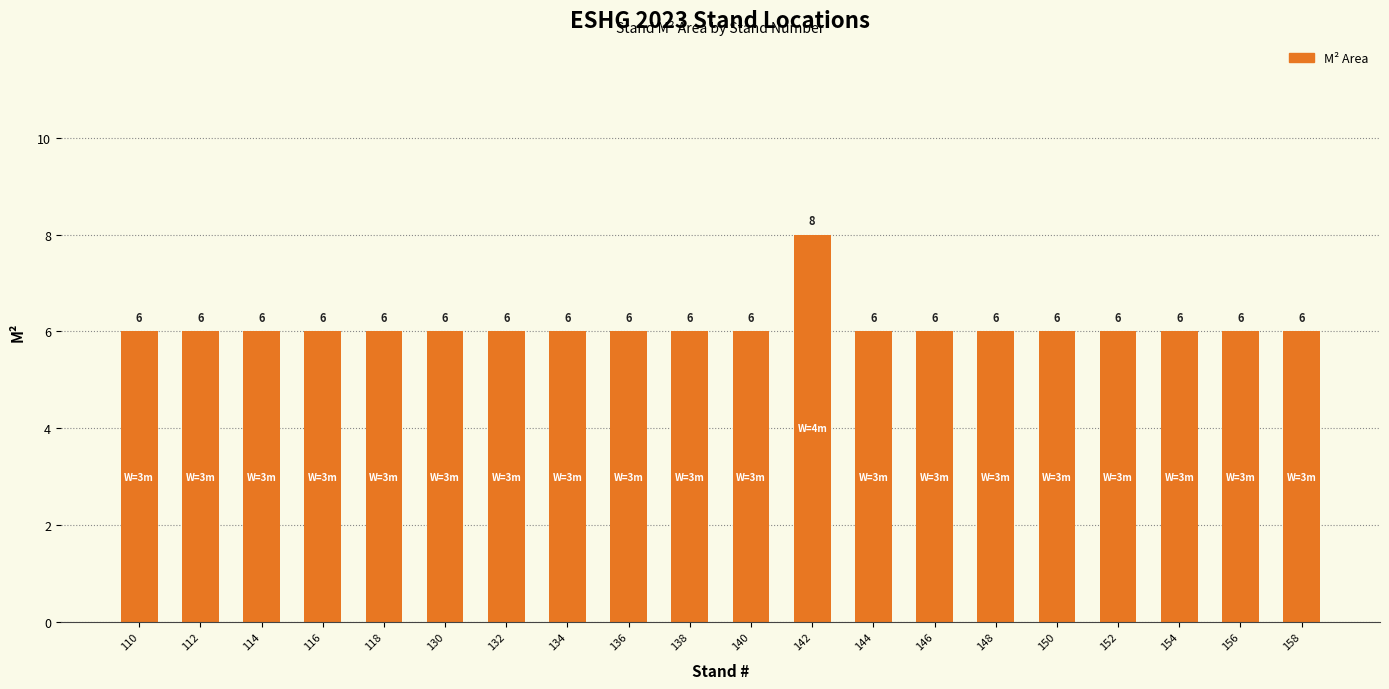

What is the value of the 16th bar from the left?

6